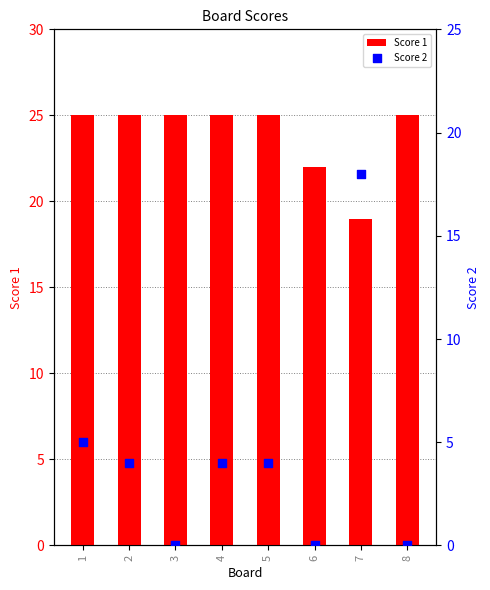

At which category is the sum across all series the highest?

7